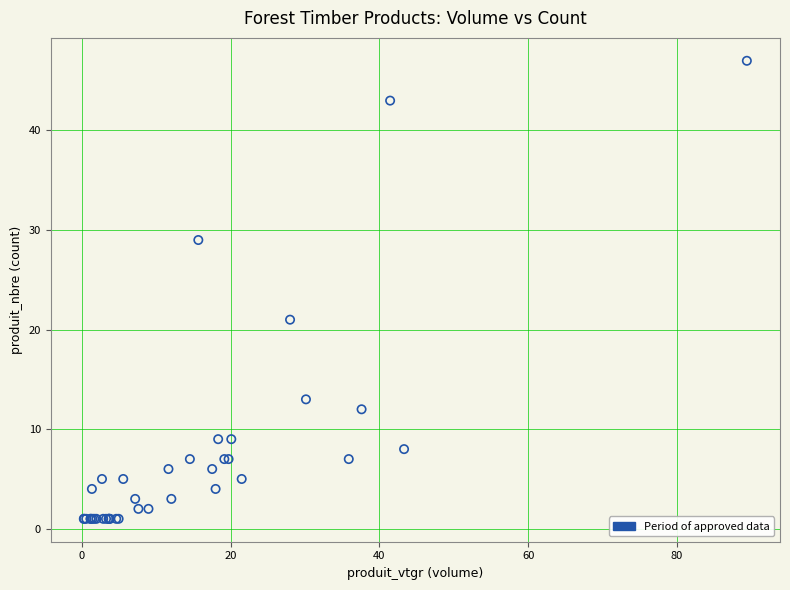

What Y value in the scatter plot is closest to 24?

21